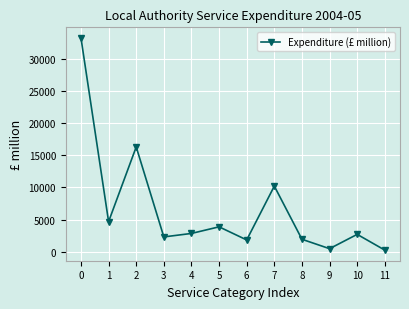

Approximately how many times larger is the value at 2 compared to 5?

4.2